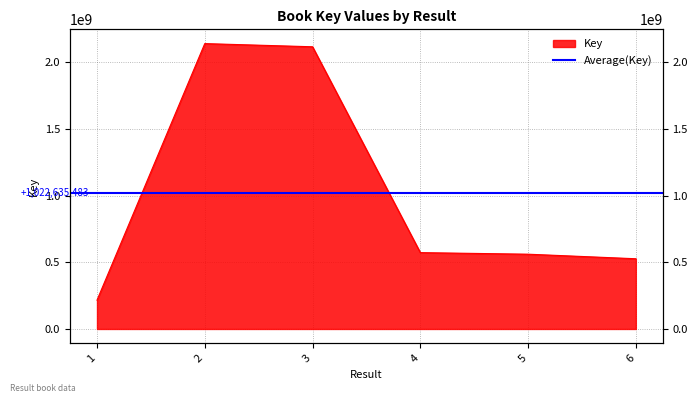

How many points are higher than both their immediate neighbors (excluding endpoints)?

1